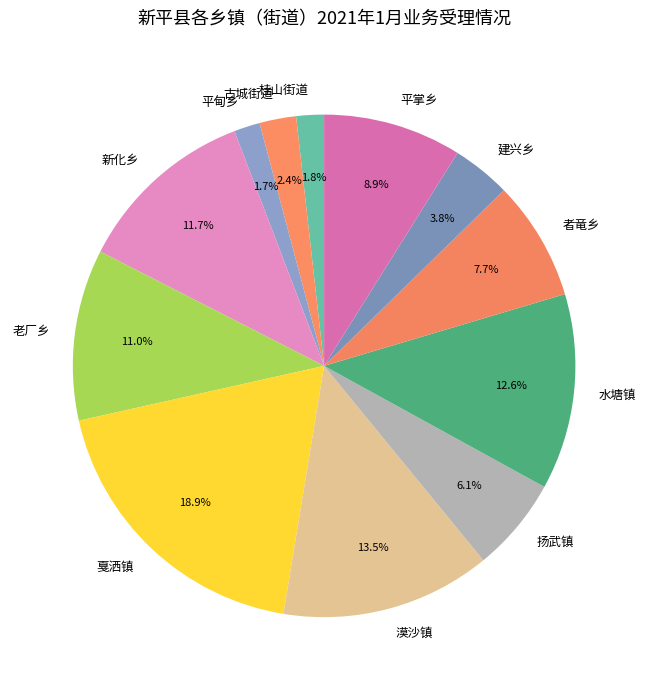

How many segments does this pie chart have?

12